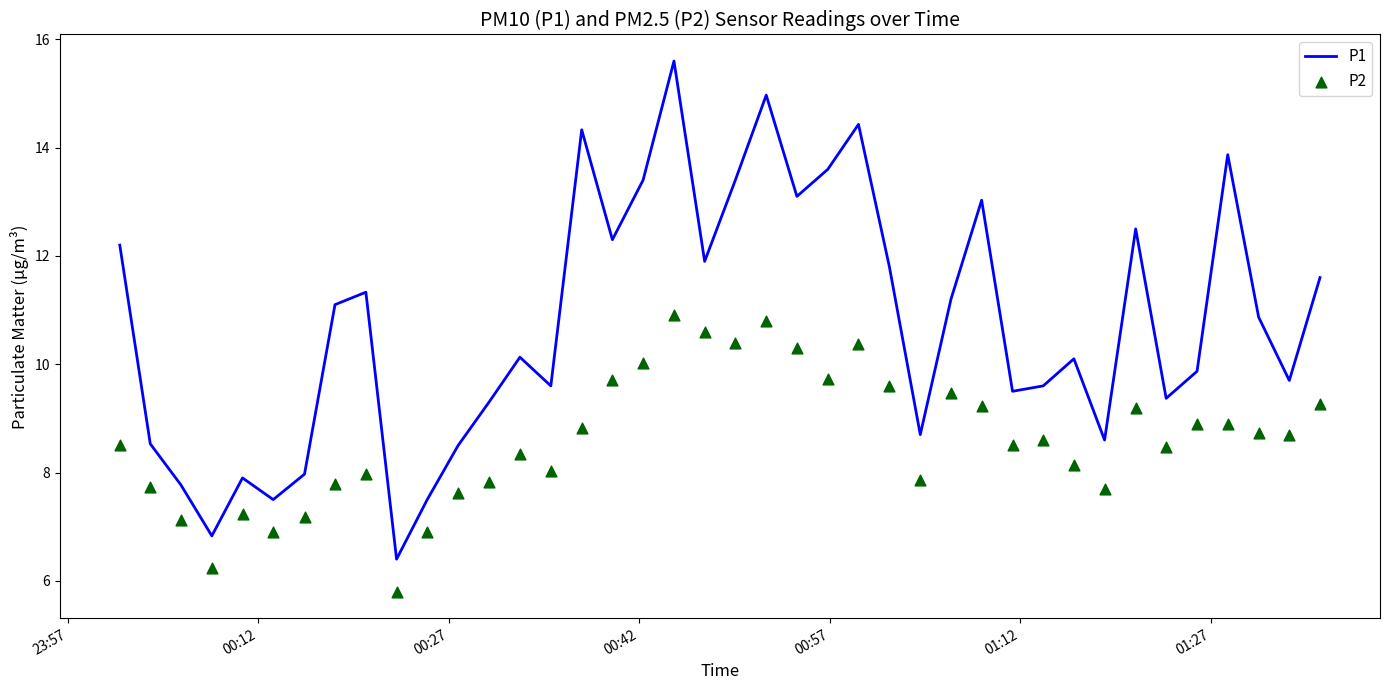

What are all the series names shown in the legend?

P1, P2